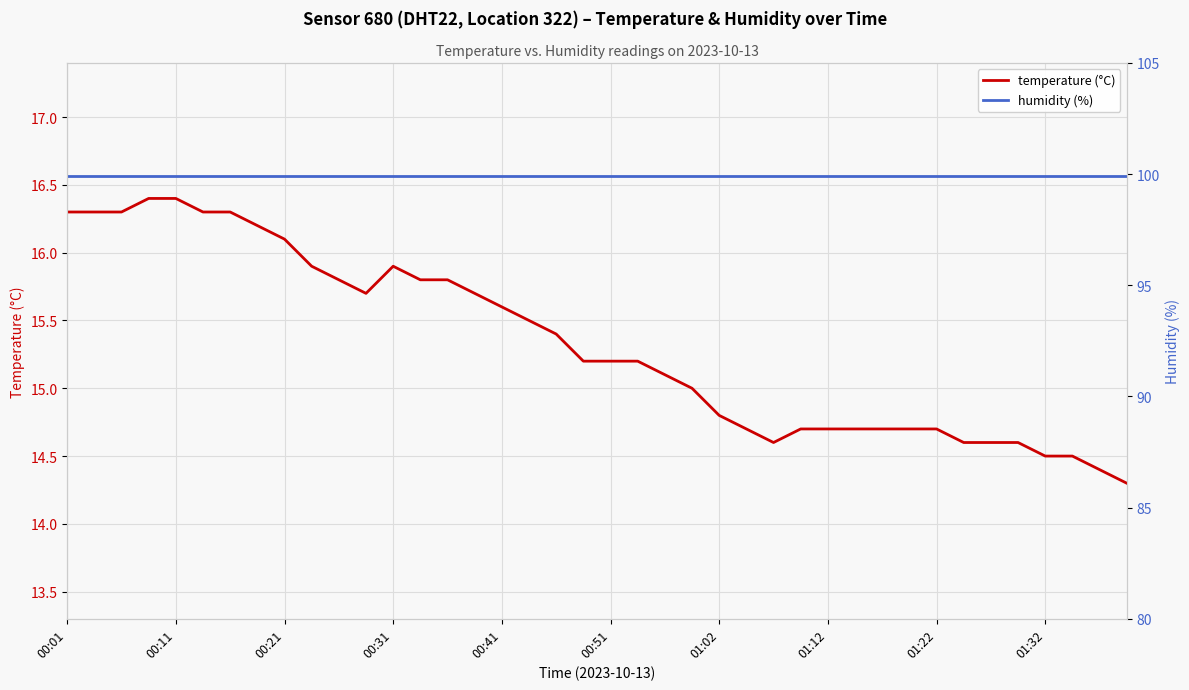

What are all the series names shown in the legend?

temperature (°C), humidity (%)